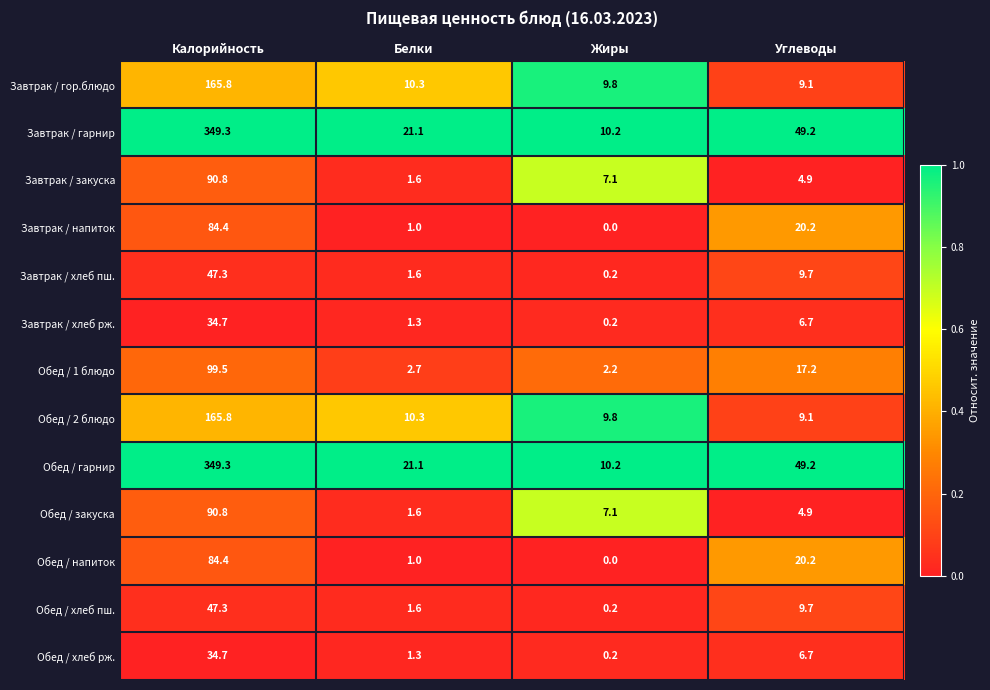

What value does the Завтрак / закуска series have at Углеводы?

4.9